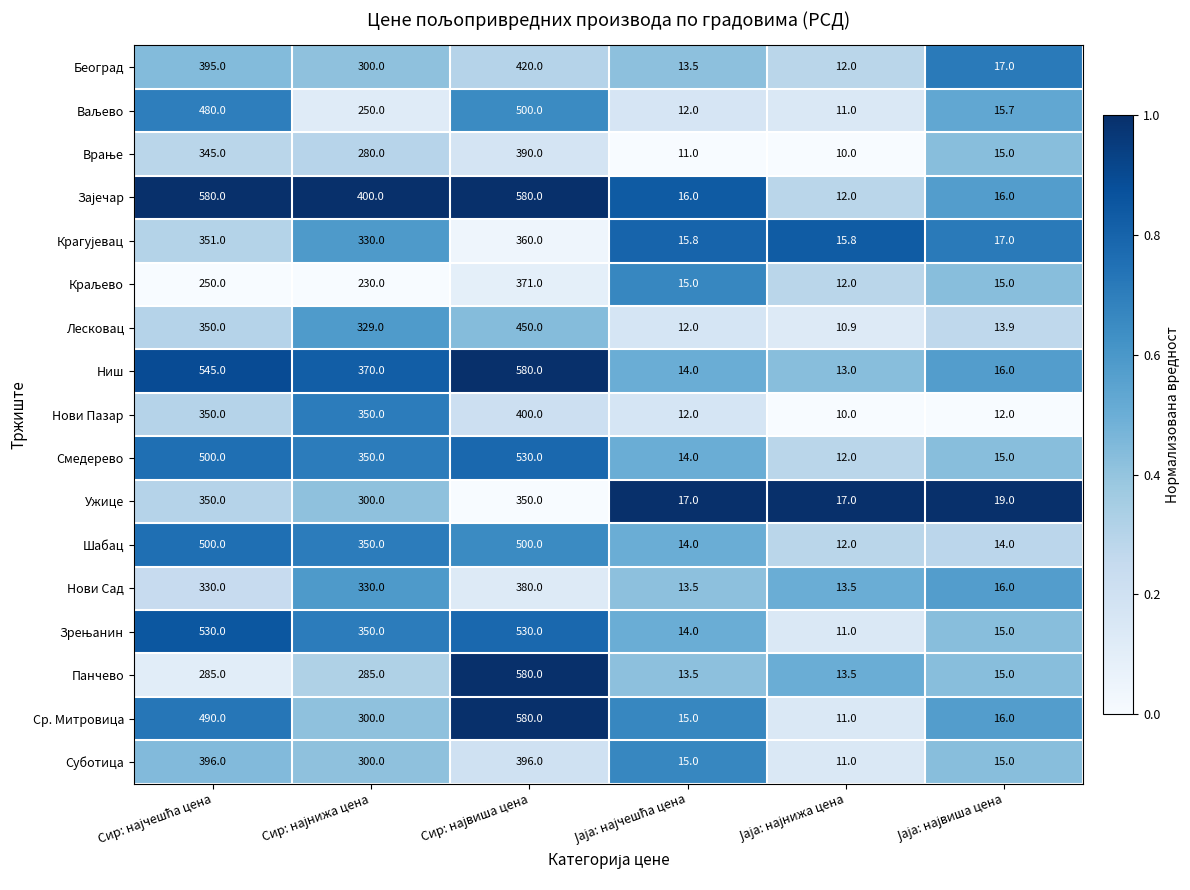

Which series has the widest spread of values?

Ср. Митровица